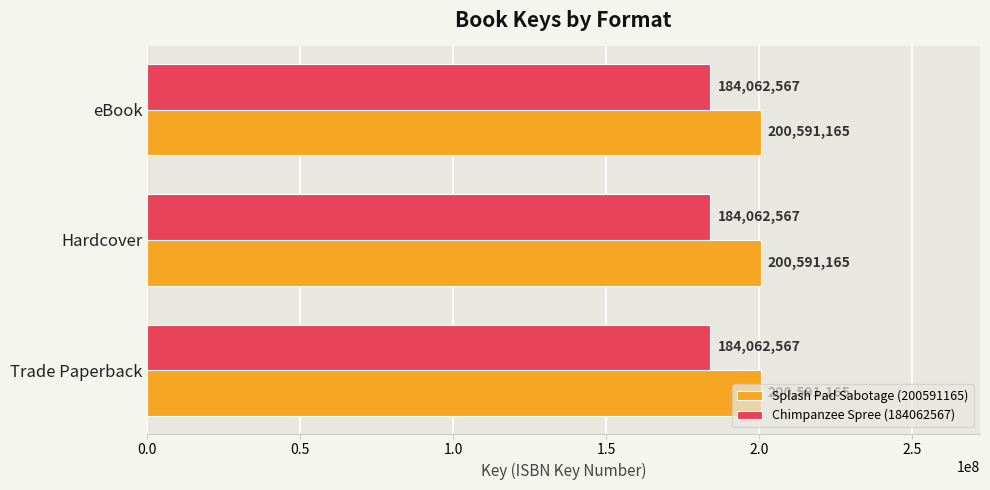

What is the lowest value of the Chimpanzee Spree (184062567) series?

184062567